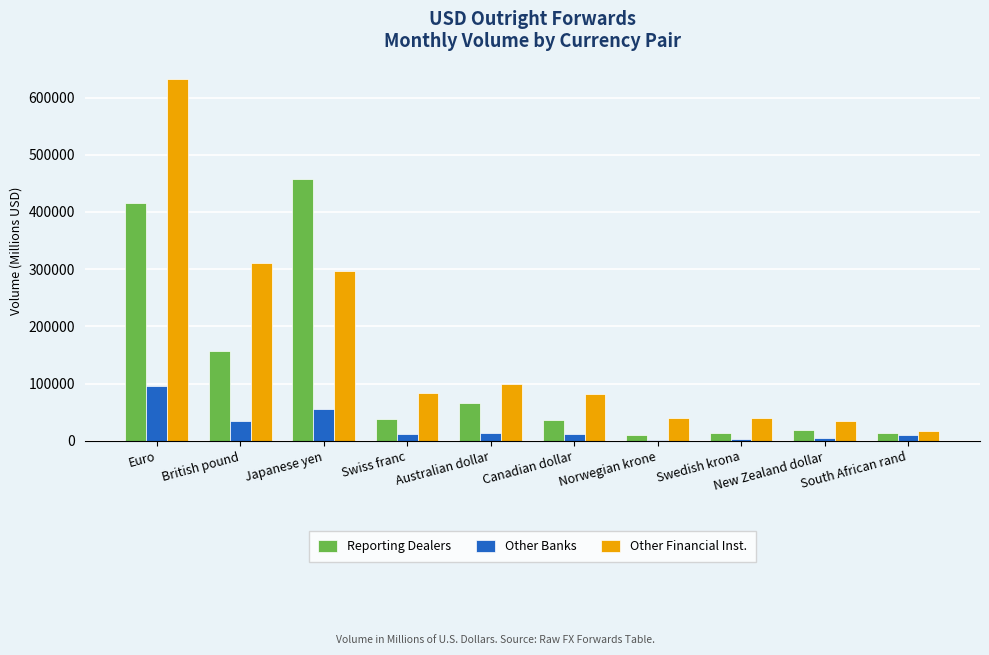

At how many categories does at least one series exceed 544157?

1